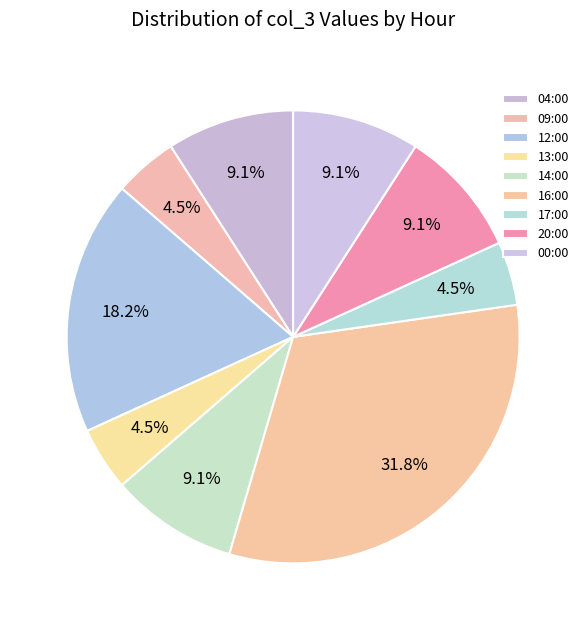

Does 04:00 represent more than half of the total?

No